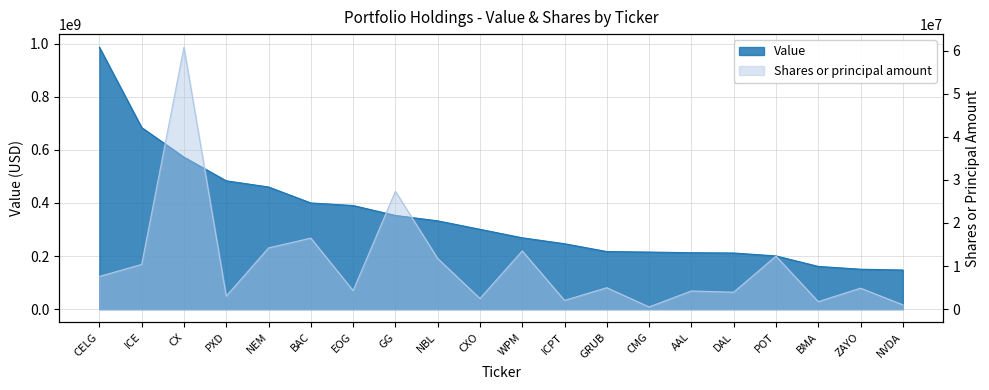

What are all the series names shown in the legend?

Value, Shares or principal amount